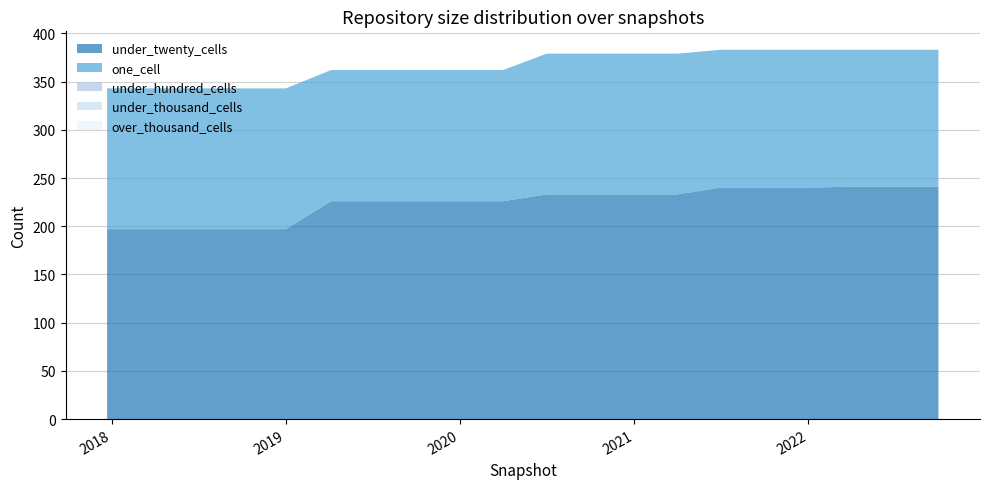

Reading left to right, extract all data points from this chart.

under_twenty_cells: 2017-12-22=197	2018-04-09=197	2018-07-11=197	2018-09-28=197	2019-01-01=197	2019-04-06=226	2019-07-01=226	2019-10-09=226	2020-01-01=226	2020-04-01=226	2020-07-01=233	2020-10-01=233	2021-01-01=233	2021-04-01=233	2021-07-01=240	2021-10-01=240	2022-01-01=240	2022-04-01=241	2022-07-01=241	2022-10-01=241
one_cell: 2017-12-22=146	2018-04-09=146	2018-07-11=146	2018-09-28=146	2019-01-01=146	2019-04-06=136	2019-07-01=136	2019-10-09=136	2020-01-01=136	2020-04-01=136	2020-07-01=146	2020-10-01=146	2021-01-01=146	2021-04-01=146	2021-07-01=143	2021-10-01=143	2022-01-01=143	2022-04-01=142	2022-07-01=142	2022-10-01=142
under_hundred_cells: 2017-12-22=0	2018-04-09=0	2018-07-11=0	2018-09-28=0	2019-01-01=0	2019-04-06=0	2019-07-01=0	2019-10-09=0	2020-01-01=0	2020-04-01=0	2020-07-01=0	2020-10-01=0	2021-01-01=0	2021-04-01=0	2021-07-01=0	2021-10-01=0	2022-01-01=0	2022-04-01=0	2022-07-01=0	2022-10-01=0
under_thousand_cells: 2017-12-22=0	2018-04-09=0	2018-07-11=0	2018-09-28=0	2019-01-01=0	2019-04-06=0	2019-07-01=0	2019-10-09=0	2020-01-01=0	2020-04-01=0	2020-07-01=0	2020-10-01=0	2021-01-01=0	2021-04-01=0	2021-07-01=0	2021-10-01=0	2022-01-01=0	2022-04-01=0	2022-07-01=0	2022-10-01=0
over_thousand_cells: 2017-12-22=0	2018-04-09=0	2018-07-11=0	2018-09-28=0	2019-01-01=0	2019-04-06=0	2019-07-01=0	2019-10-09=0	2020-01-01=0	2020-04-01=0	2020-07-01=0	2020-10-01=0	2021-01-01=0	2021-04-01=0	2021-07-01=0	2021-10-01=0	2022-01-01=0	2022-04-01=0	2022-07-01=0	2022-10-01=0